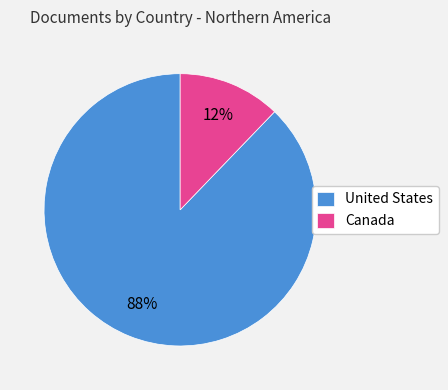

Which slice represents more than half of the pie?

United States